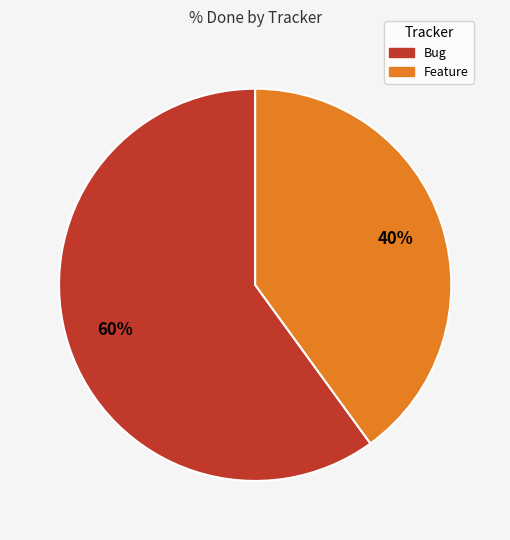

True or false: Bug accounts for 60% of the total.

True